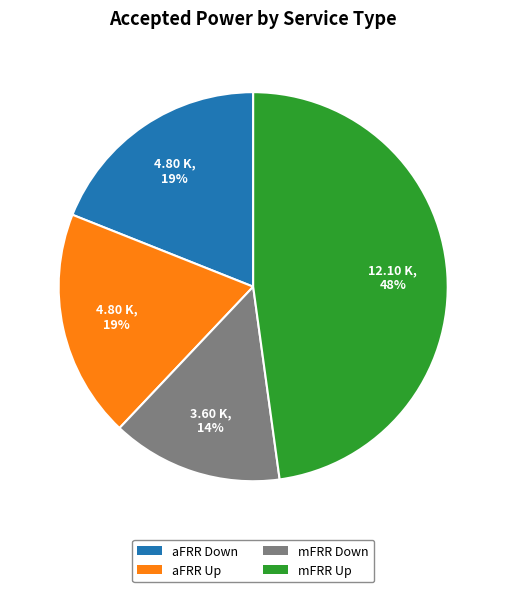

Does mFRR Up represent more than half of the total?

No